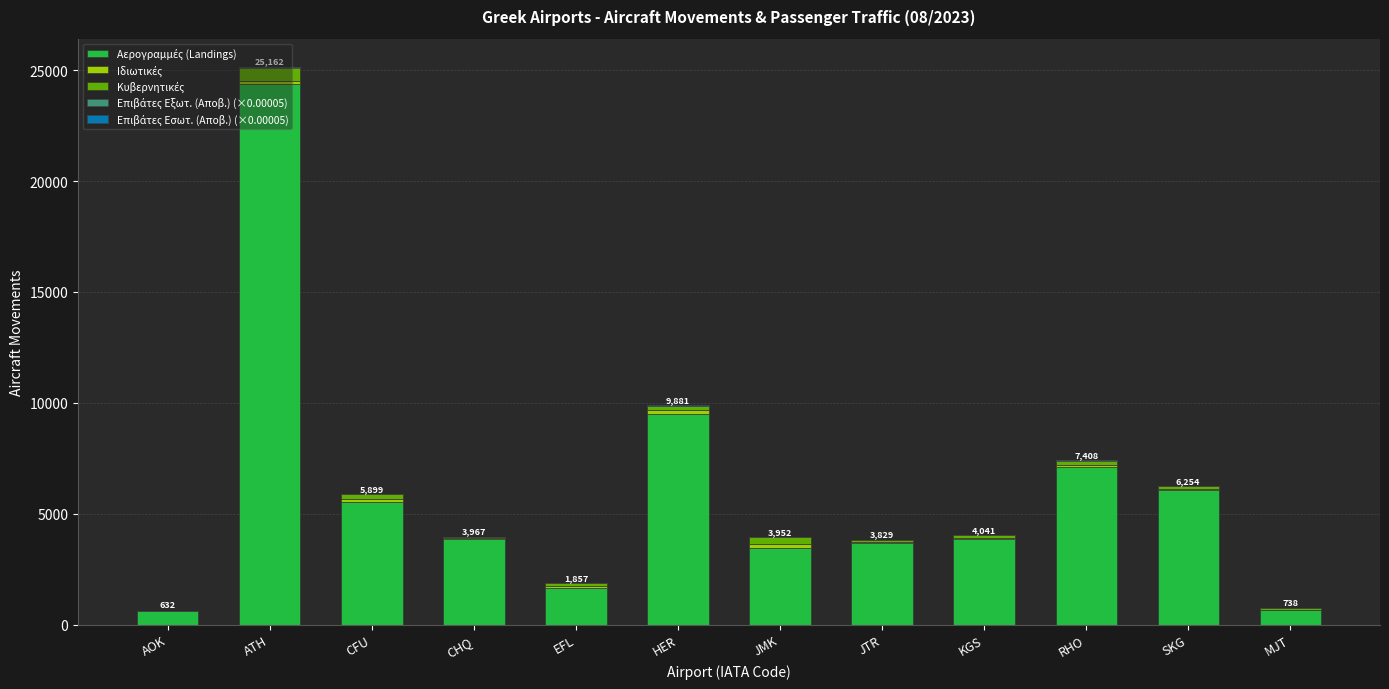

At which category is the sum across all series the highest?

ATH